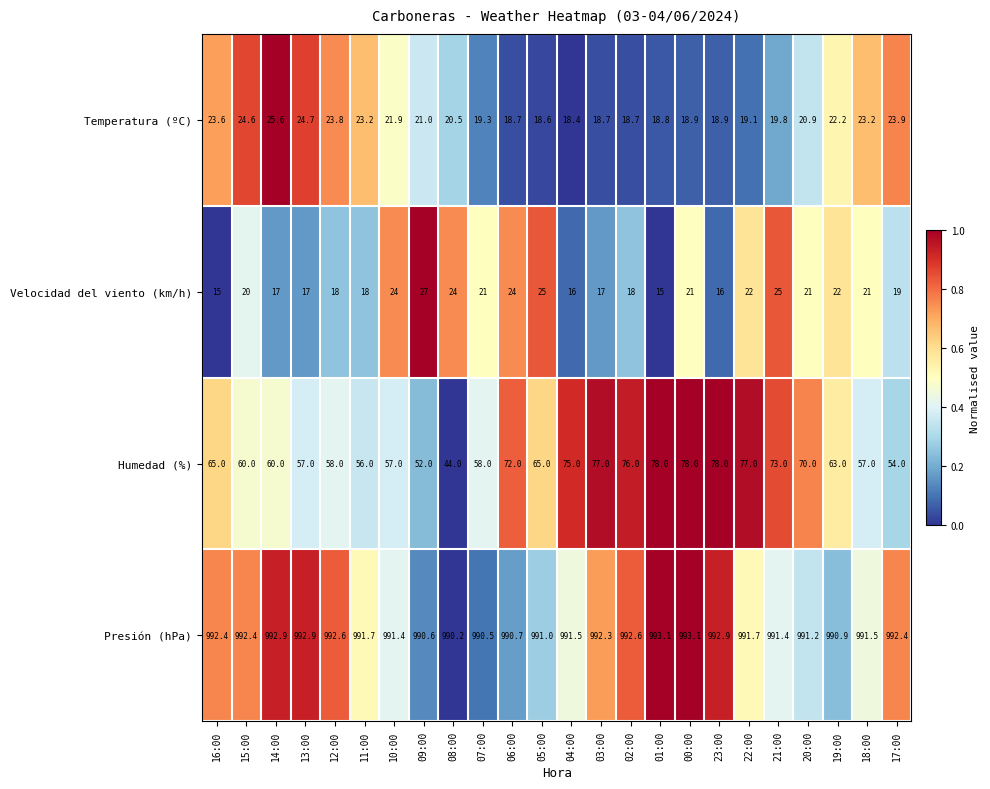

Between 13:00 and 23:00, which series saw the biggest shift?

Humedad (%)